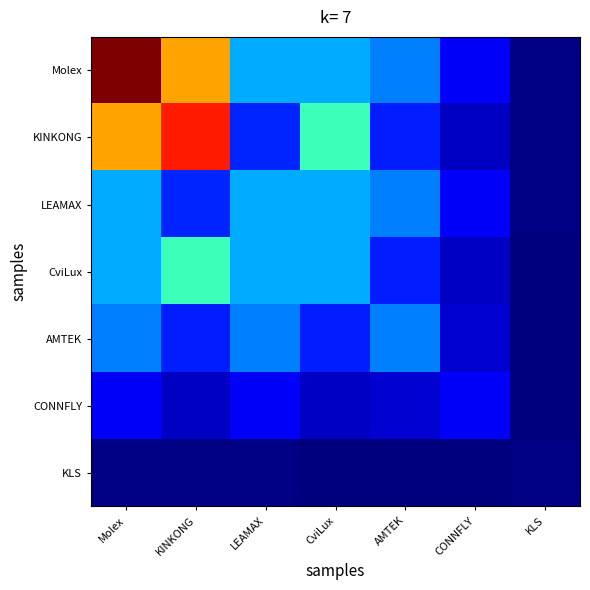

What is the difference between the highest and lowest values at AMTEK?

0.3